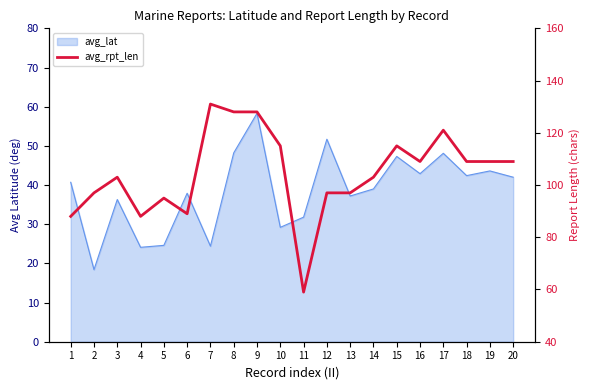

The chart shows a value of 120 at 6. True or false?

False